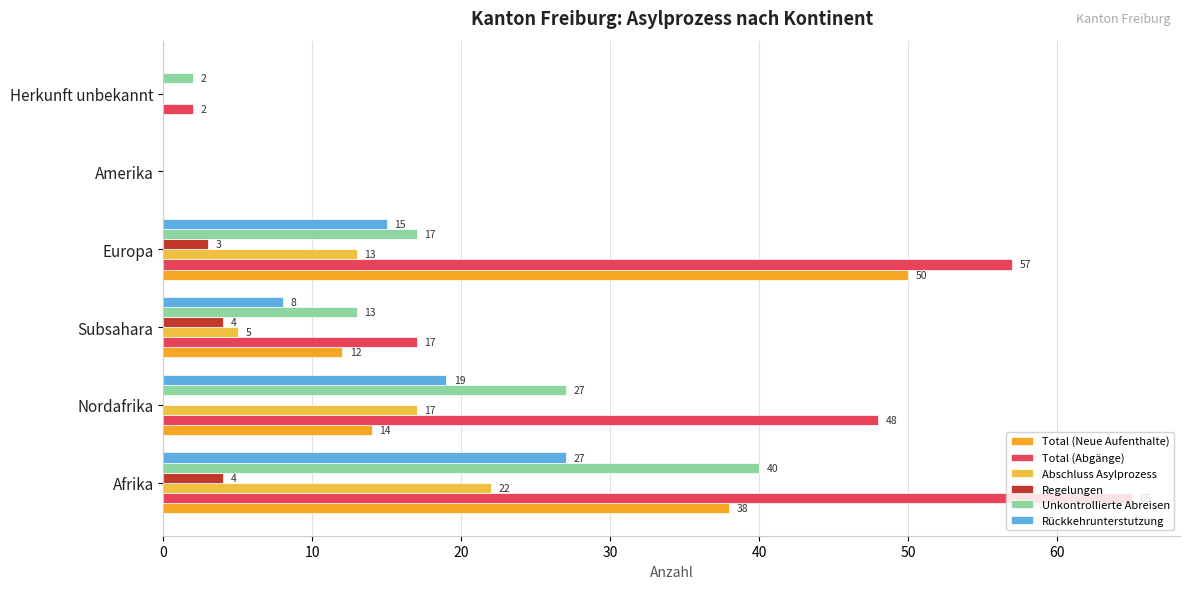

What is the sum of all Unkontrollierte Abreisen values?

99